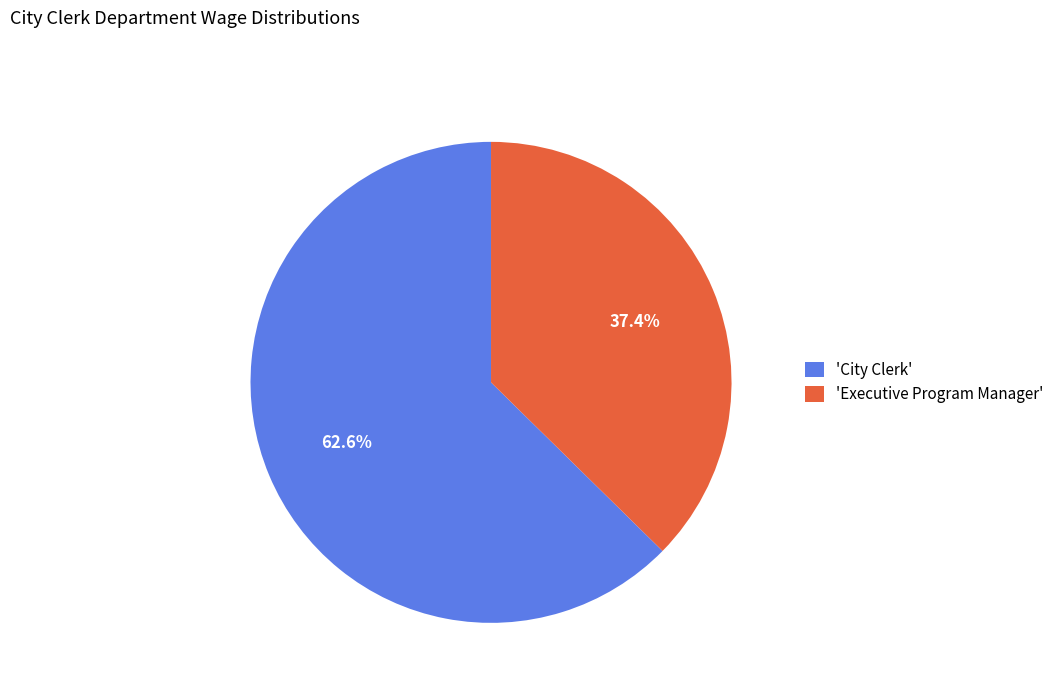

Which slice is the smallest?

'Executive Program Manager'